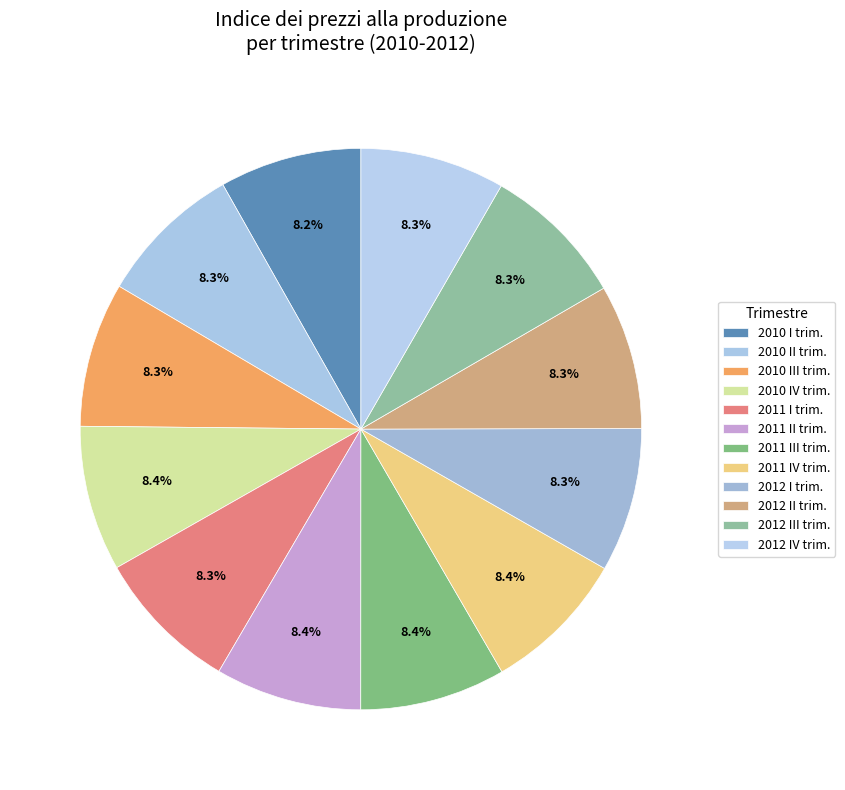

Which slice is the largest?

2011 II trim.